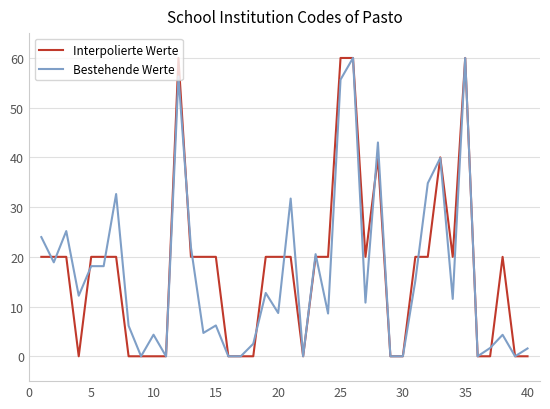

How many lines are shown in the chart?

2